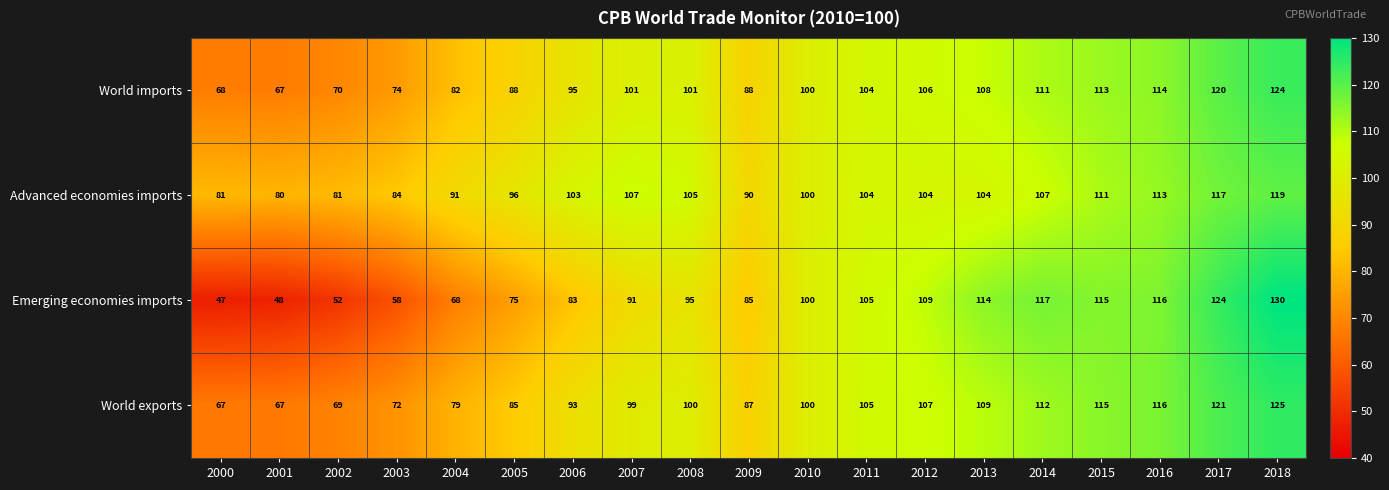

At how many categories does at least one series exceed 49?

19